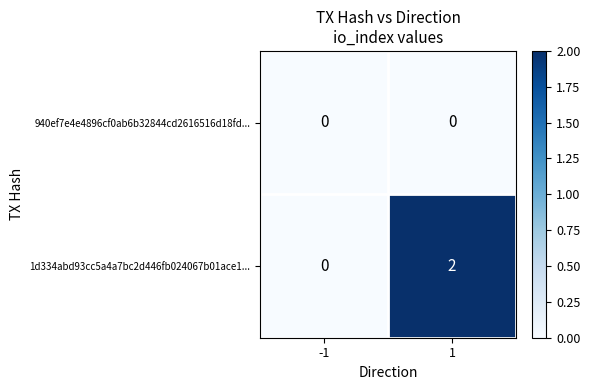

Reading left to right, transcribe all the data shown in this chart.

940ef7e4e4896cf0ab6b32844cd2616516d18fd...: 0	0
1d334abd93cc5a4a7bc2d446fb024067b01ace1...: 0	2